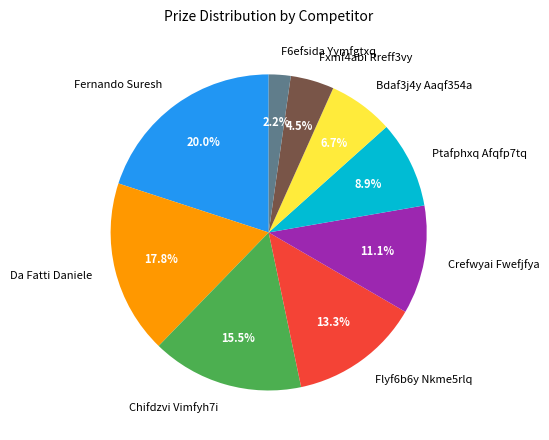

Between Fxmf4abi Rreff3vy and Da Fatti Daniele, which is larger?

Da Fatti Daniele